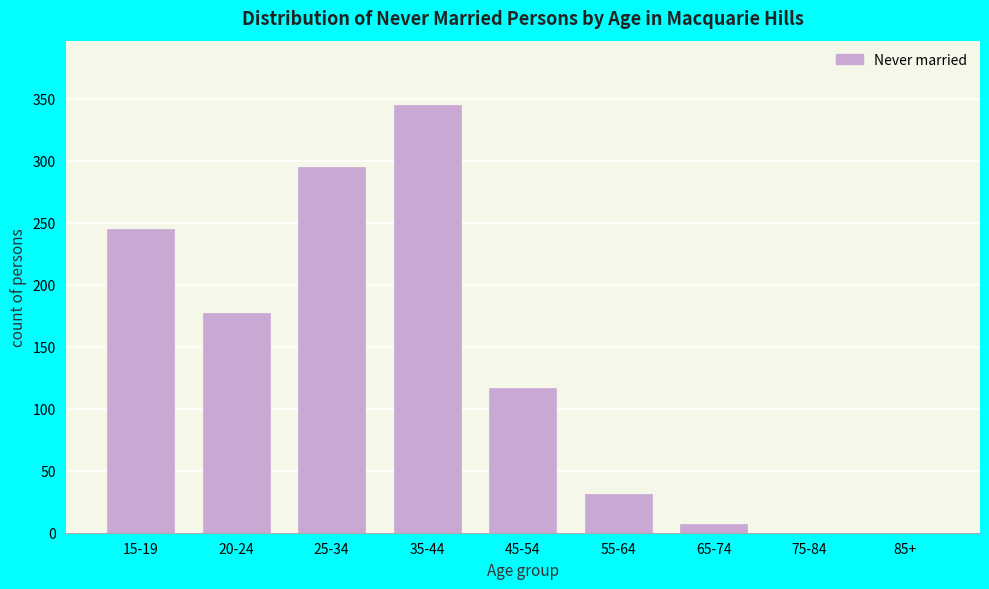

Reading right to left, extract all data points from this chart.

85+=0	75-84=0	65-74=7	55-64=31	45-54=117	35-44=345	25-34=295	20-24=177	15-19=245